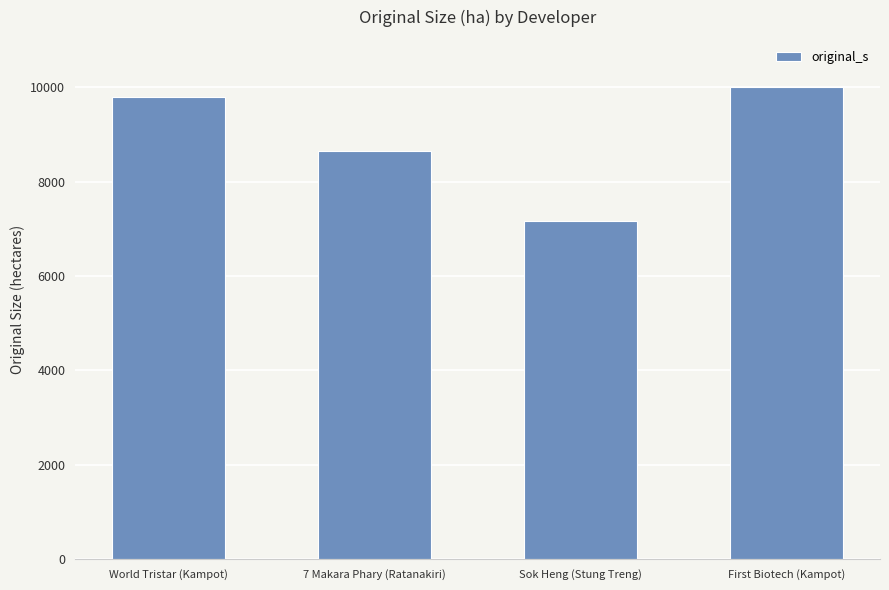

What is the difference between the maximum and minimum values?

2828